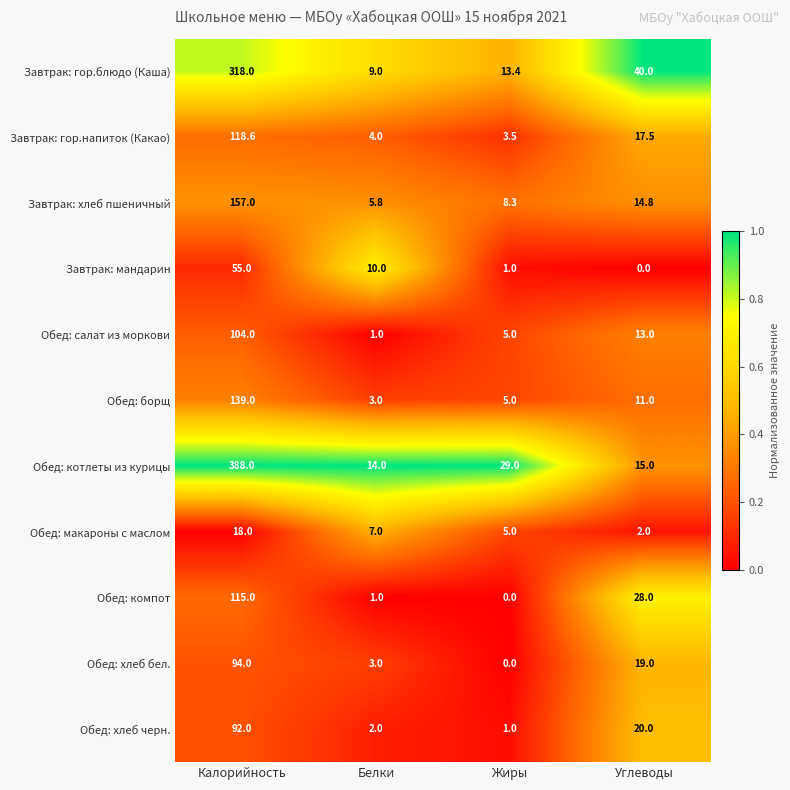

What is the difference between the maximum and minimum values in the Завтрак: гор.напиток (Какао) series?

115.1